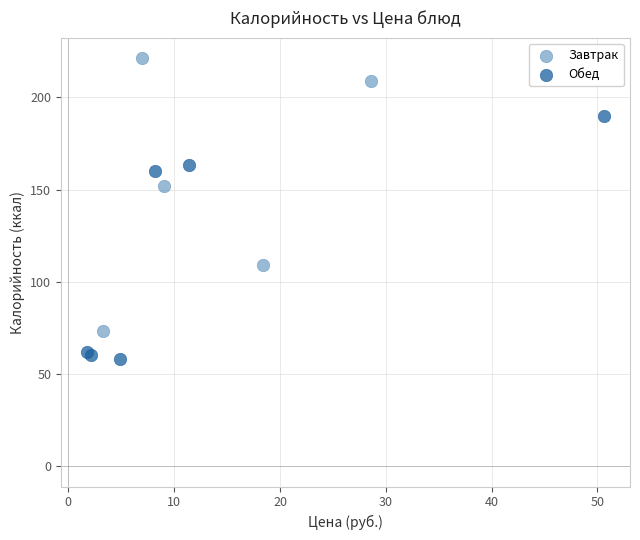

Which series has the largest Y range (max minus min)?

Завтрак